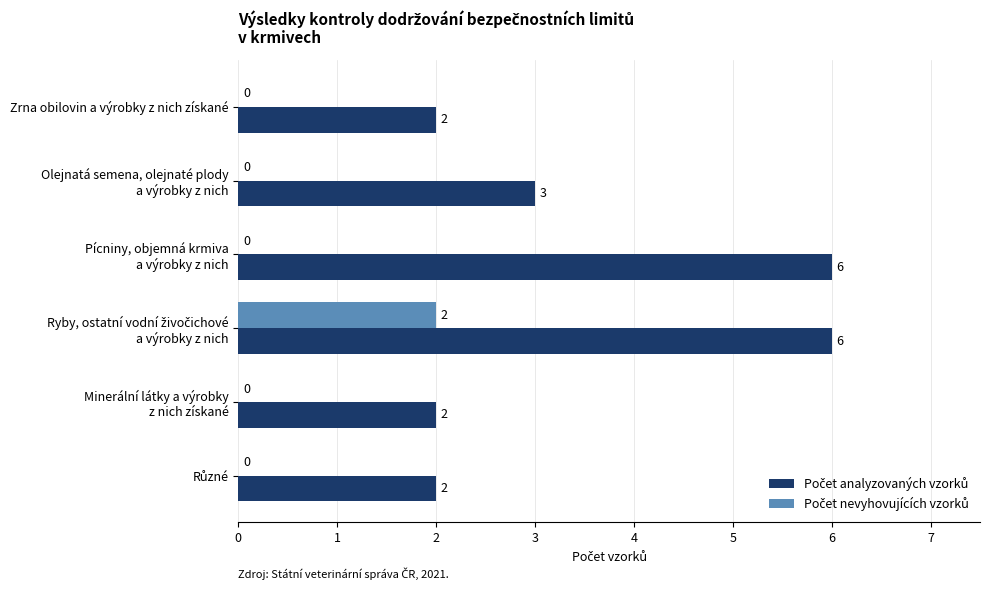

What is the greatest value displayed?

6